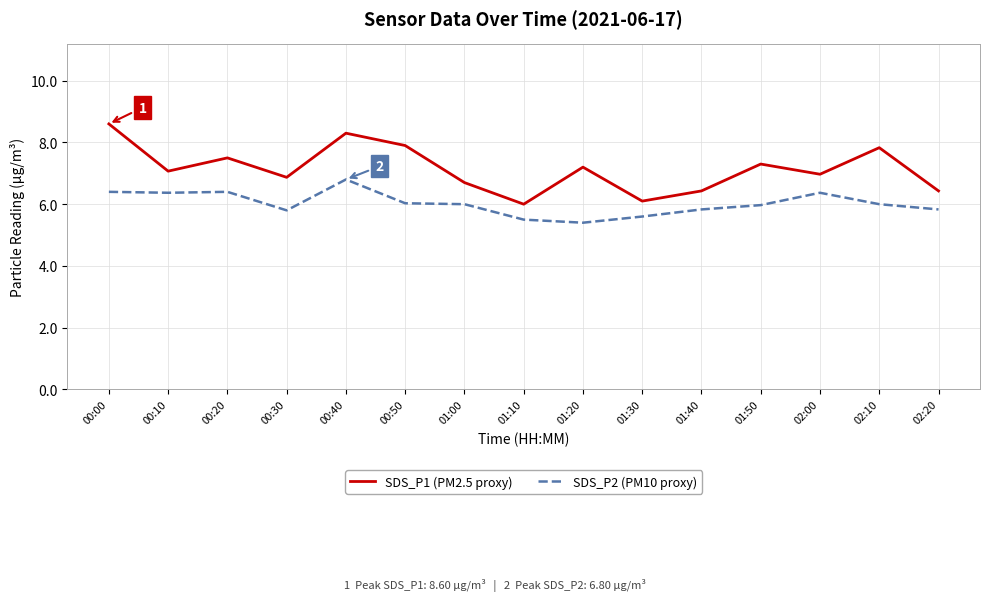

What is the difference between the maximum and minimum values in the SDS_P2 (PM10 proxy) series?

1.4